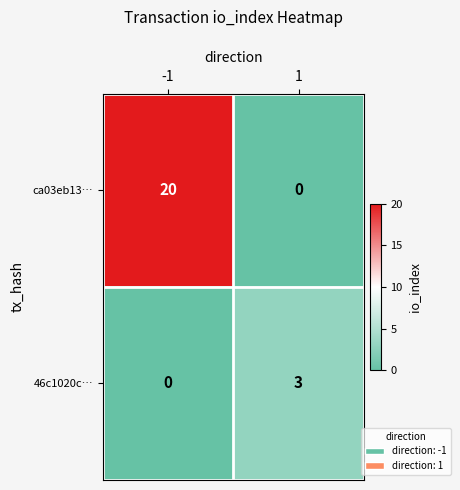

What is the difference between the 46c1020c… values at -1 and 1?

3